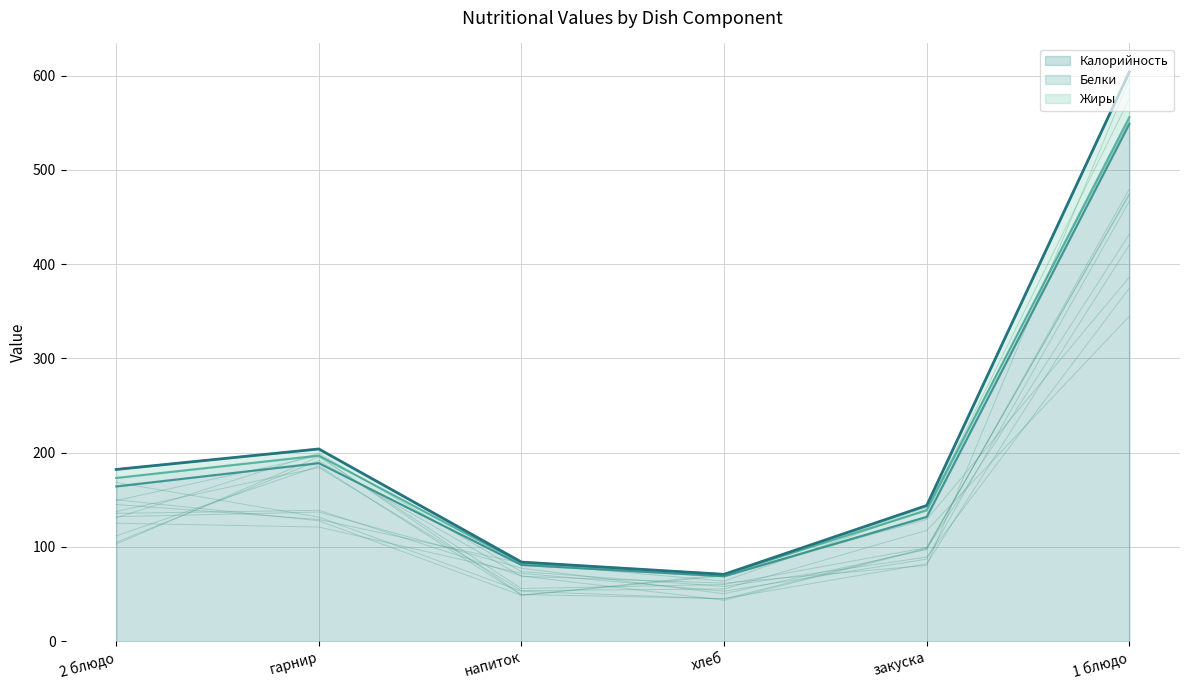

At which label is Калорийность closest to 309?

гарнир